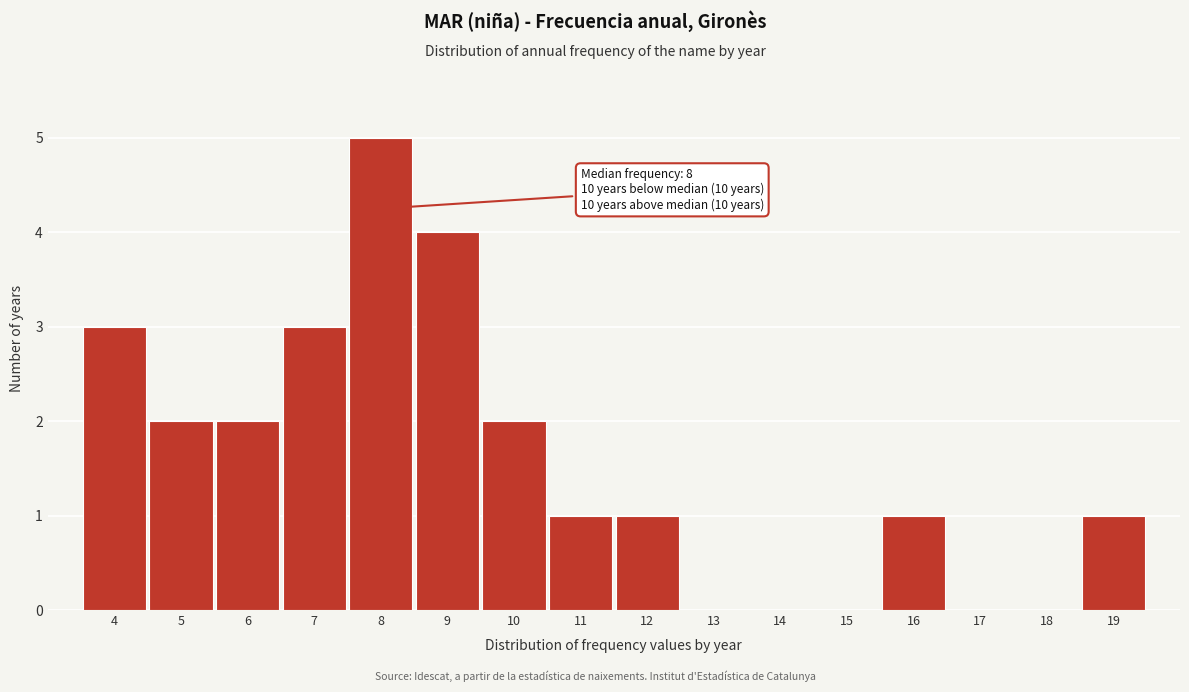

Which range on the x-axis has the tallest bar?

7.5 to 8.5